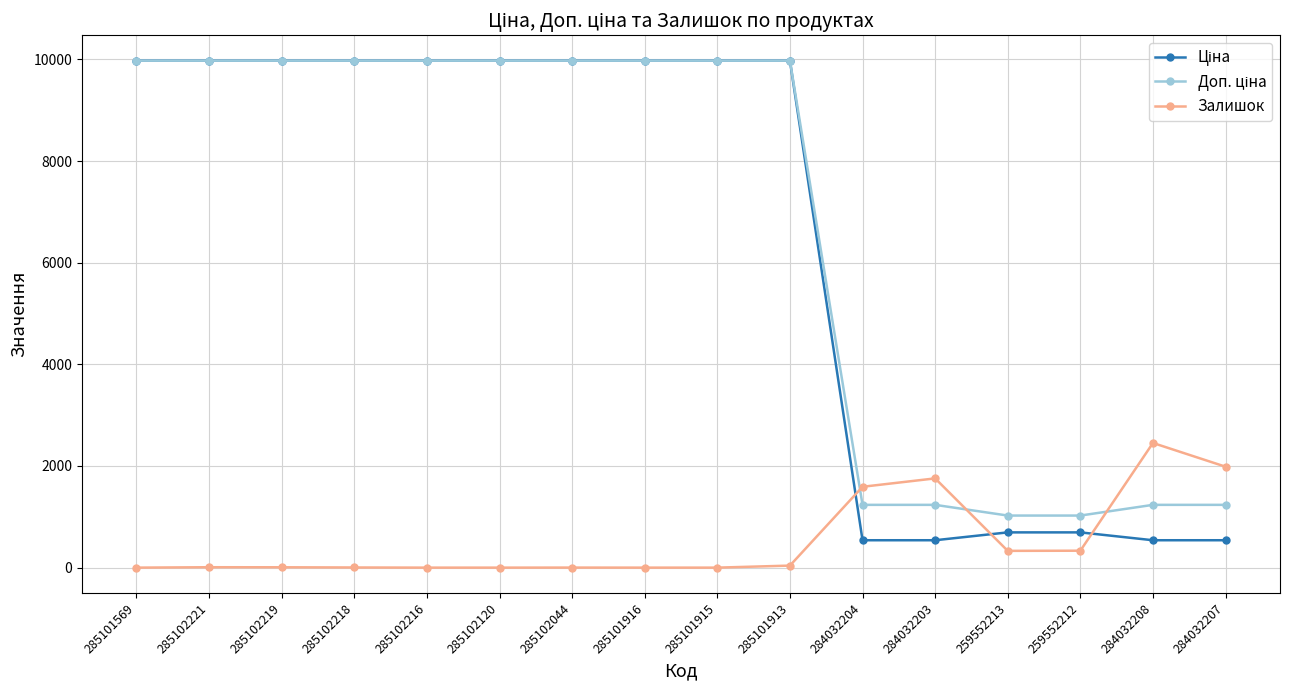

Is this an area chart (filled region under the line)?

No